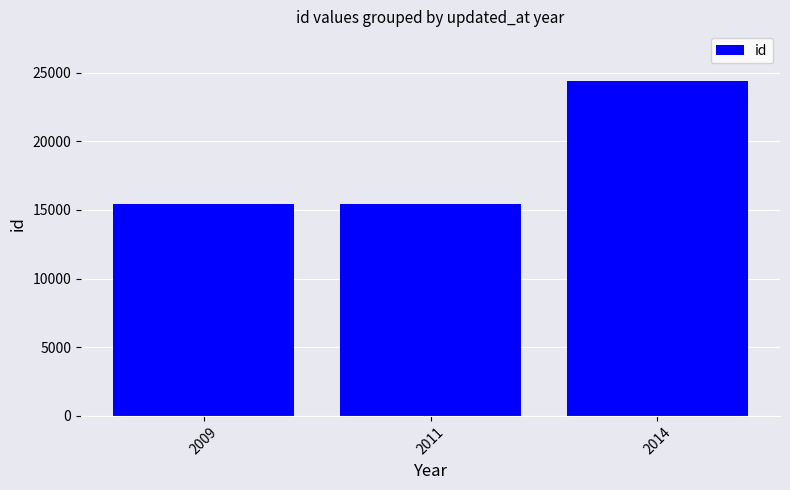

At which label is the value closest to 19897?

2009